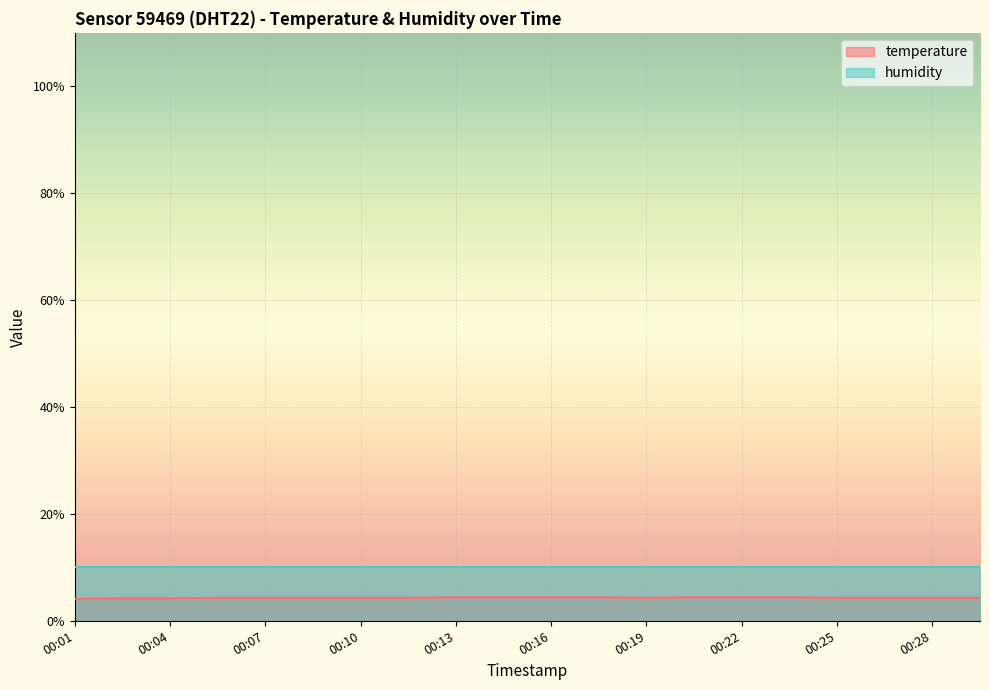

Is it true that the value at 00:28 is 7.6?

False